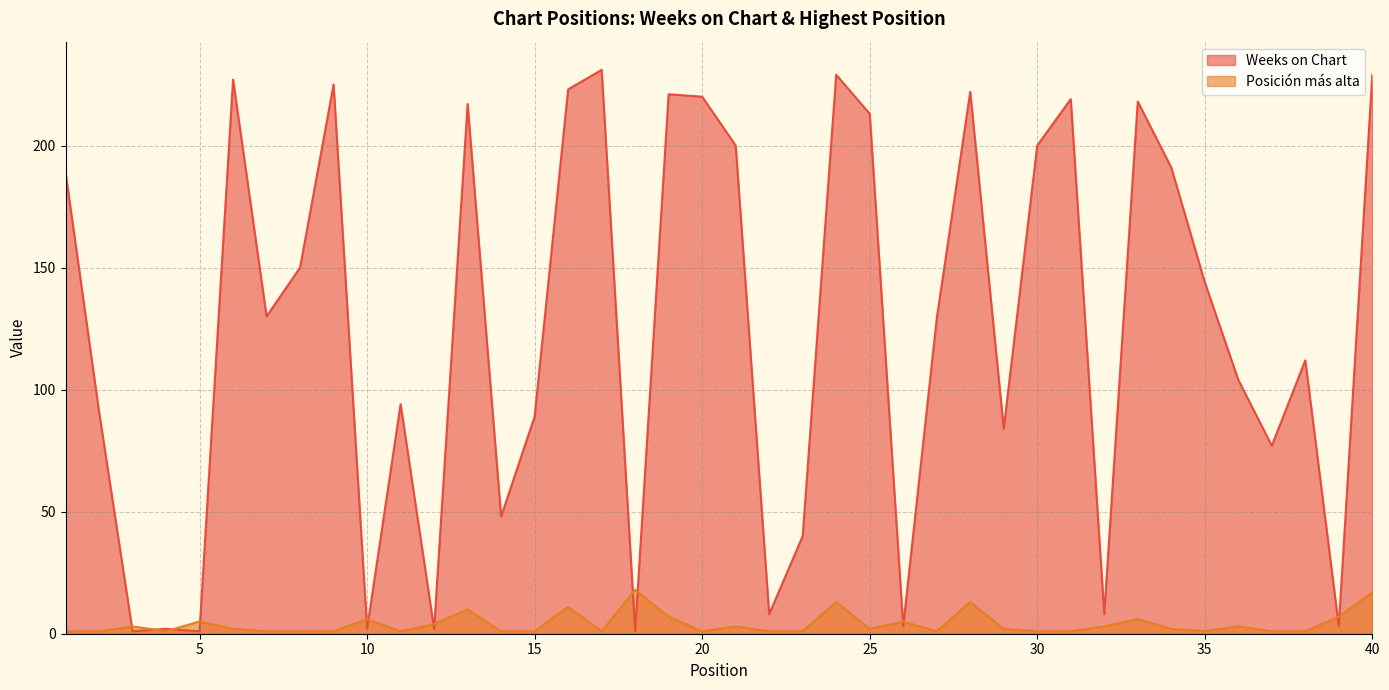

What is the difference between the maximum and minimum values in the Weeks on Chart series?

230